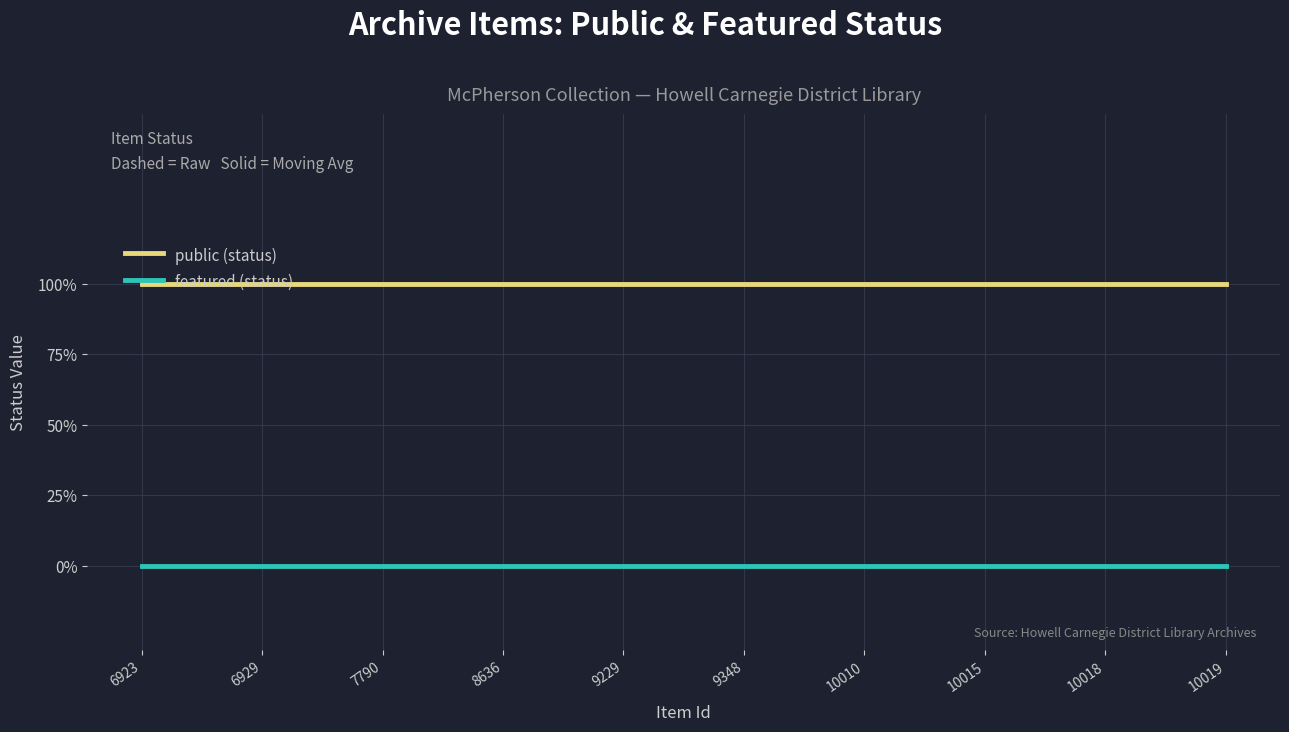

Reading left to right, extract all data points from this chart.

public (status): 1	1	1	1	1	1	1	1	1	1
featured (status): 0	0	0	0	0	0	0	0	0	0